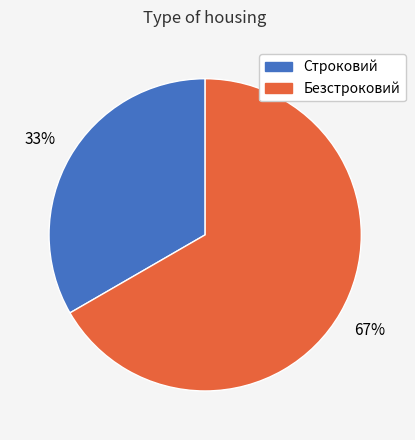

To the nearest percent, what is the average slice percentage?

50%